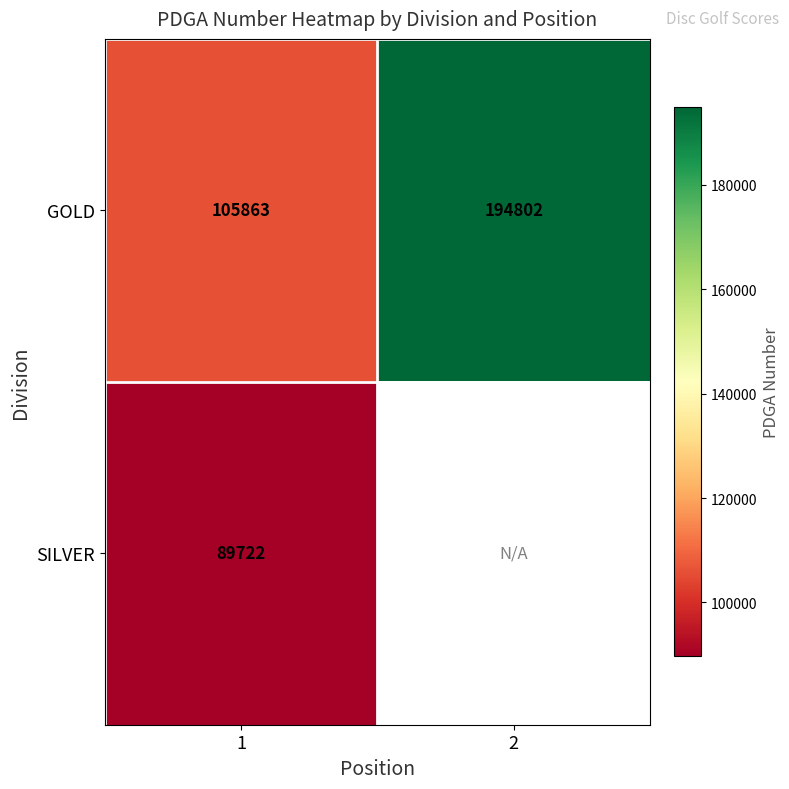

Which label corresponds to the smallest value in the chart?

1